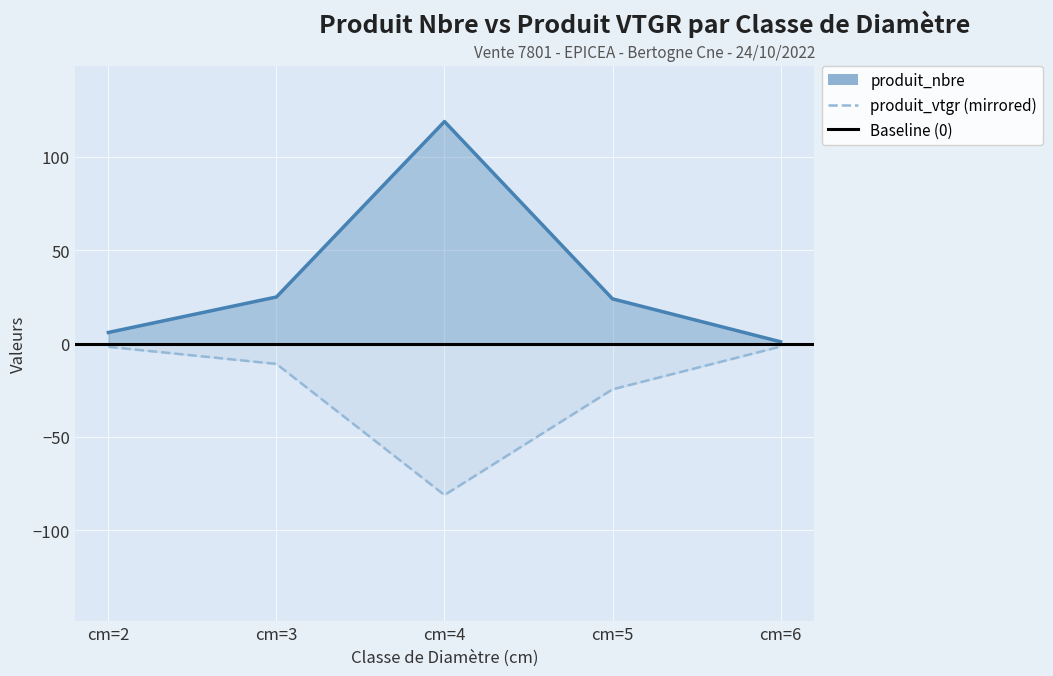

Between cm=2 and cm=5, which is larger?

cm=5